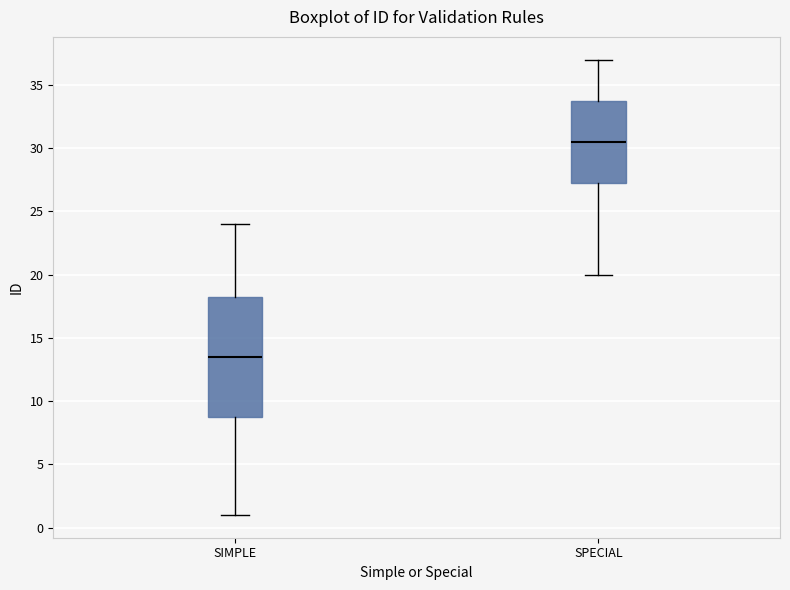

Reading left to right, read every box against the y-axis: the position of its median line, the range the box covers, and the ends of its whiskers. The values are not printed on the chart, so give them approximately, as read against the axis.

SIMPLE: median 13.5, box 9.0 to 18.5, whiskers 1.0 to 24.0
SPECIAL: median 30.5, box 27.5 to 34.0, whiskers 20.0 to 37.0